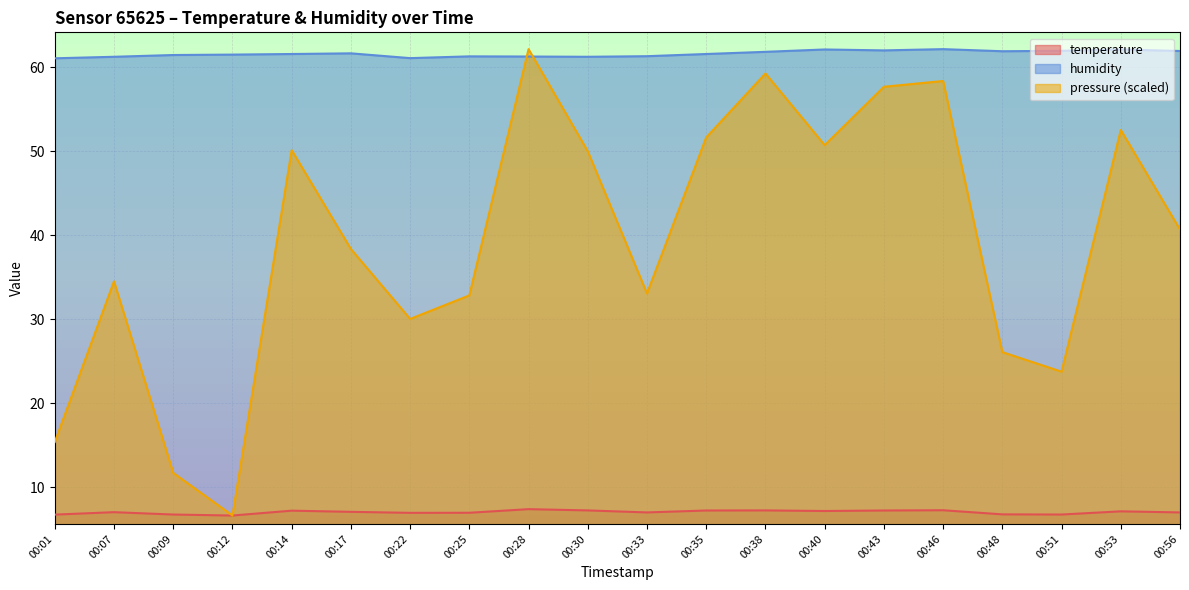

Is it true that pressure_norm equals 50.7 at 00:40?

True